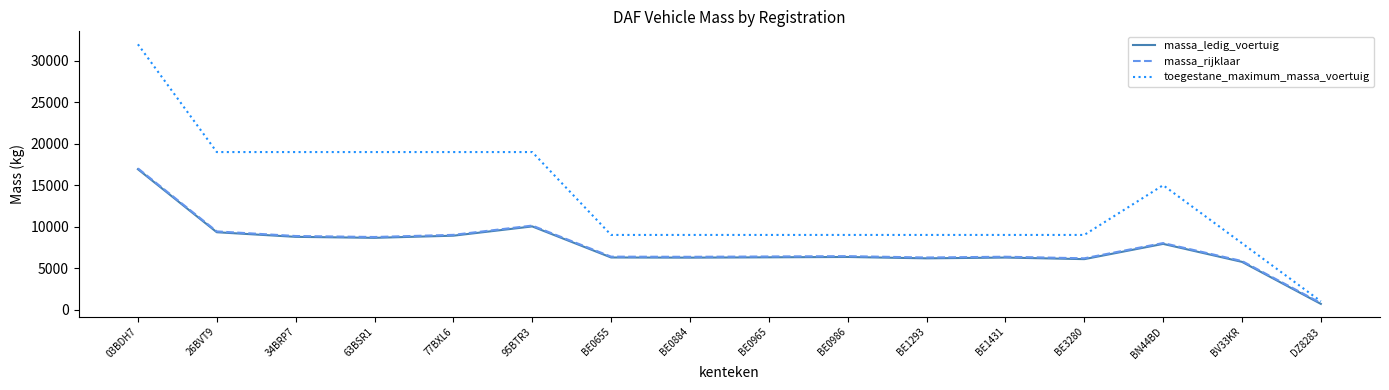

What is the spread (max minus min) of values at BE1293?

2824